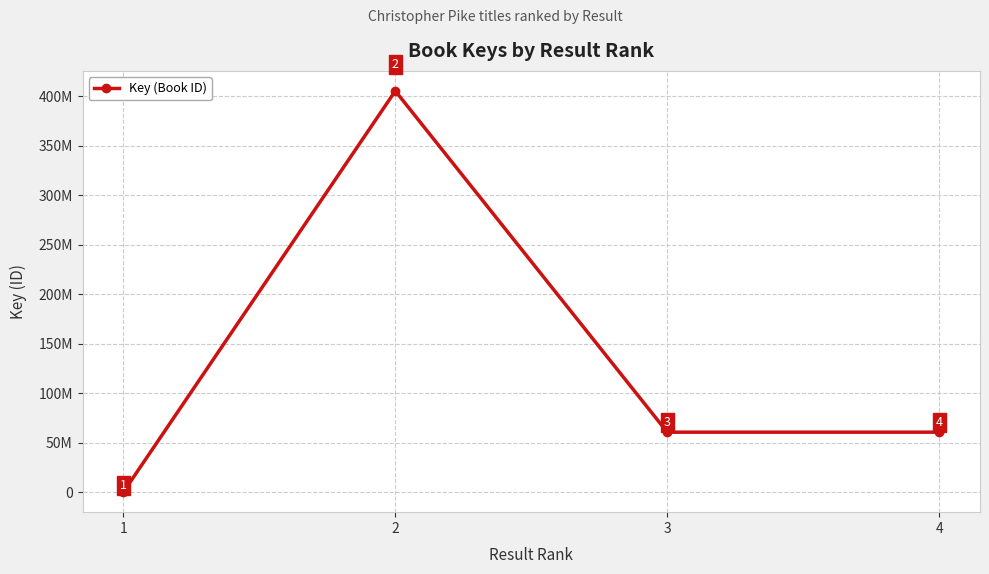

What is the average value?

131646624